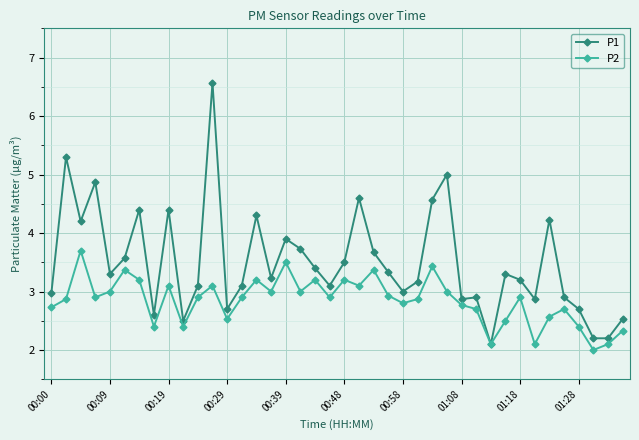

At how many categories does at least one series exceed 4?

11